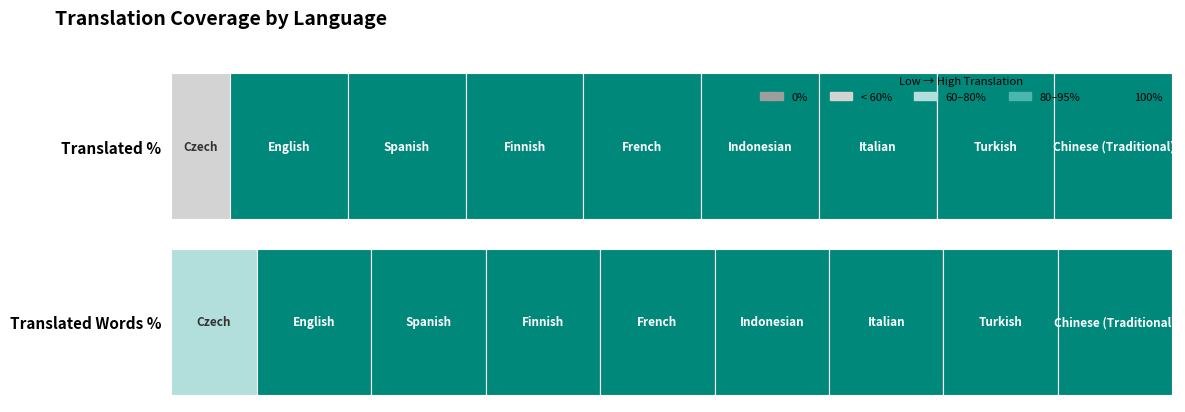

The translated_percent series shows 100 at Spanish. True or false?

True